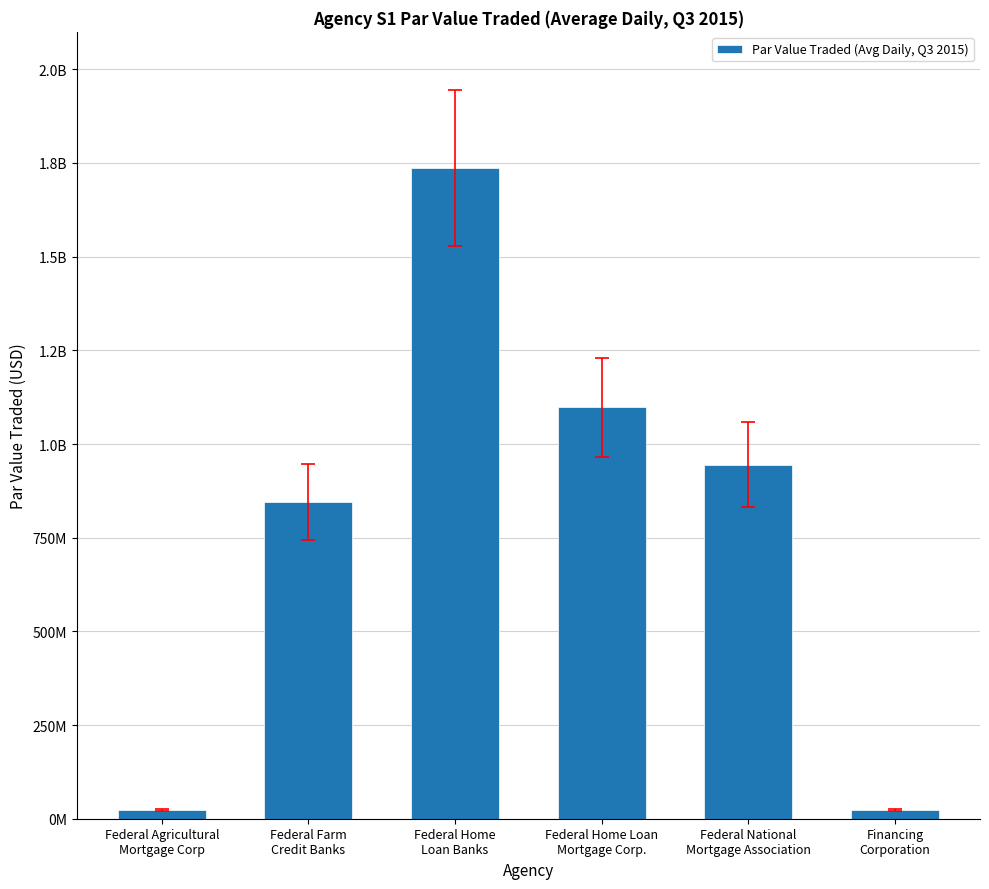

List the labels in order of value, smallest first.

Financing
Corporation, Federal Agricultural
Mortgage Corp, Federal Farm
Credit Banks, Federal National
Mortgage Association, Federal Home Loan
Mortgage Corp., Federal Home
Loan Banks